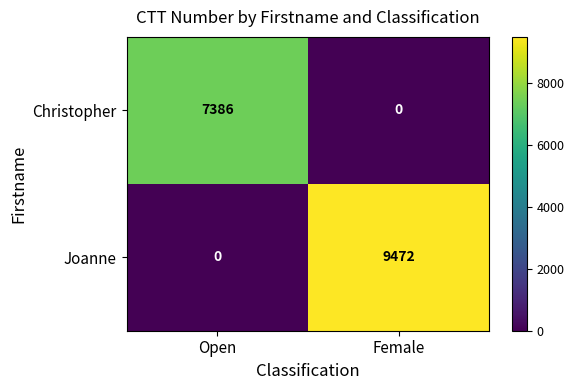

Reading right to left, what are all the values shown in this chart?

Christopher: 0	7386
Joanne: 9472	0